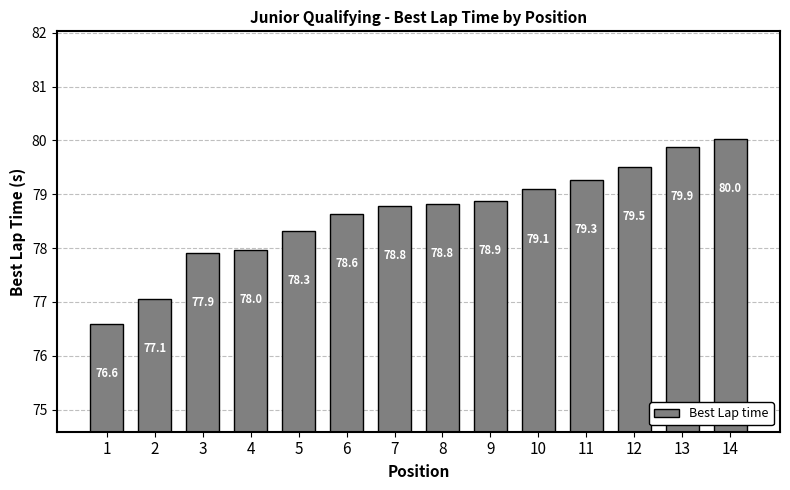

Approximately how many times larger is the value at 1 compared to 14?

1.0